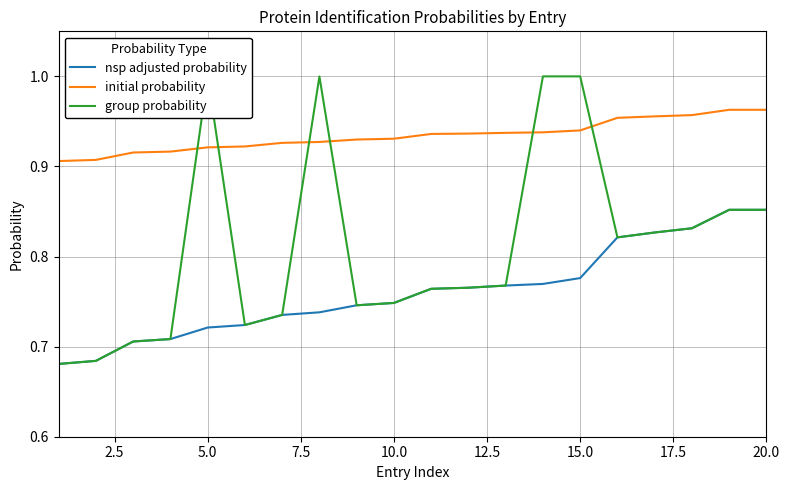

What position from the left is 15?

16